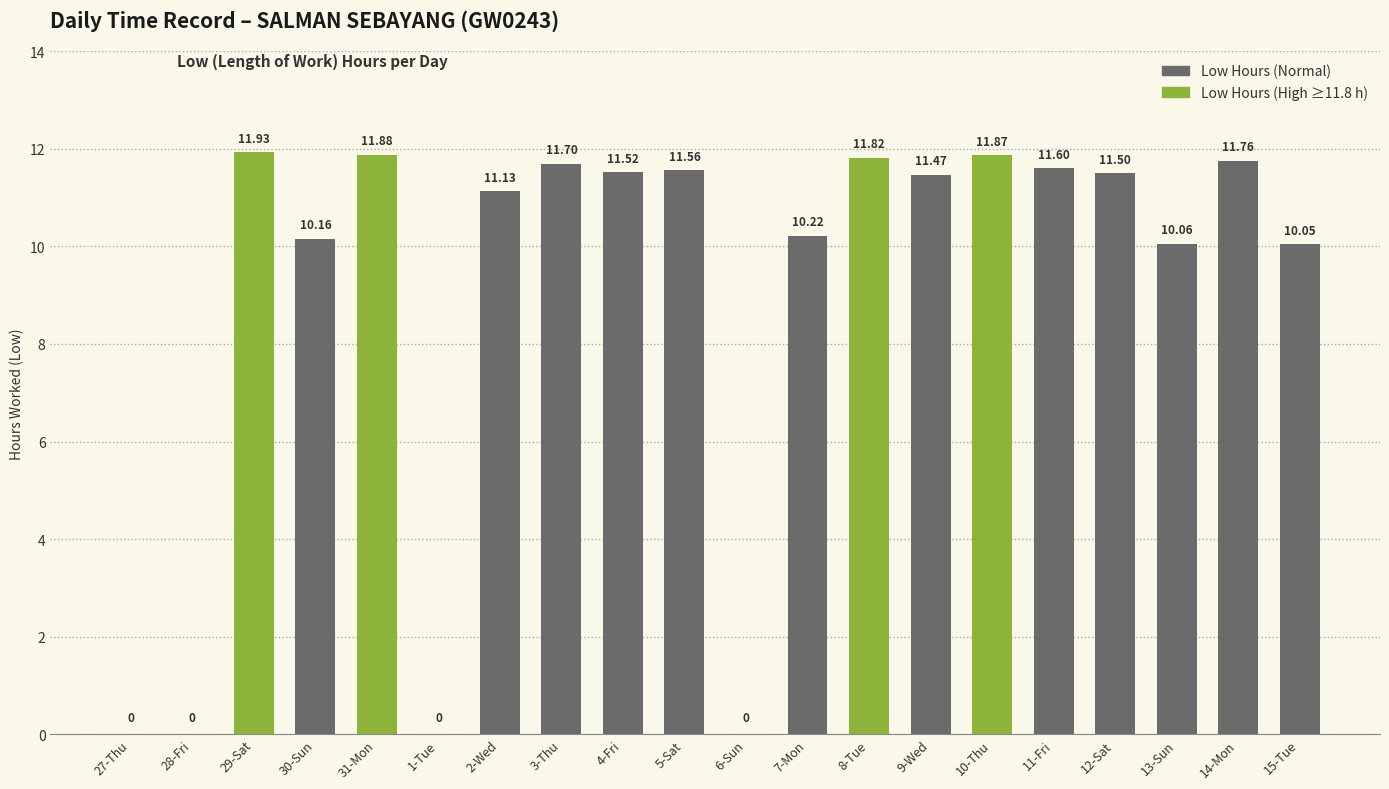

Reading left to right, list all the values displayed in this chart.

27-Thu=0.0	28-Fri=0.0	29-Sat=11.9	30-Sun=10.2	31-Mon=11.9	1-Tue=0.0	2-Wed=11.1	3-Thu=11.7	4-Fri=11.5	5-Sat=11.6	6-Sun=0.0	7-Mon=10.2	8-Tue=11.8	9-Wed=11.5	10-Thu=11.9	11-Fri=11.6	12-Sat=11.5	13-Sun=10.1	14-Mon=11.8	15-Tue=10.1